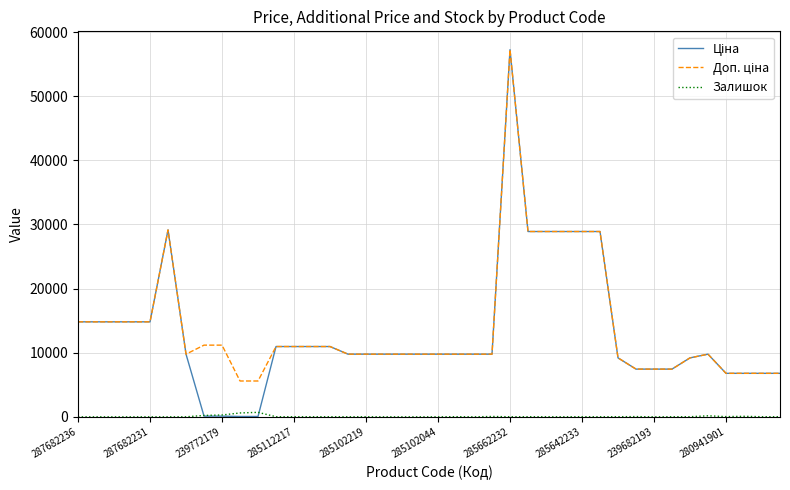

How many interior local peaks does the Ціна series have?

3